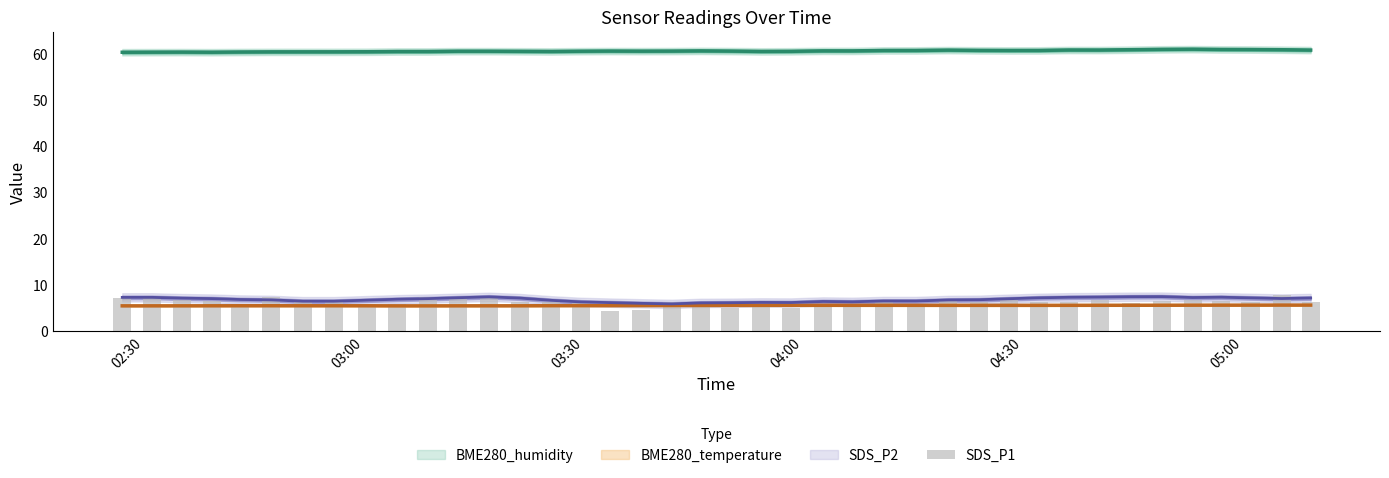

What is the minimum value shown in the chart?

4.3